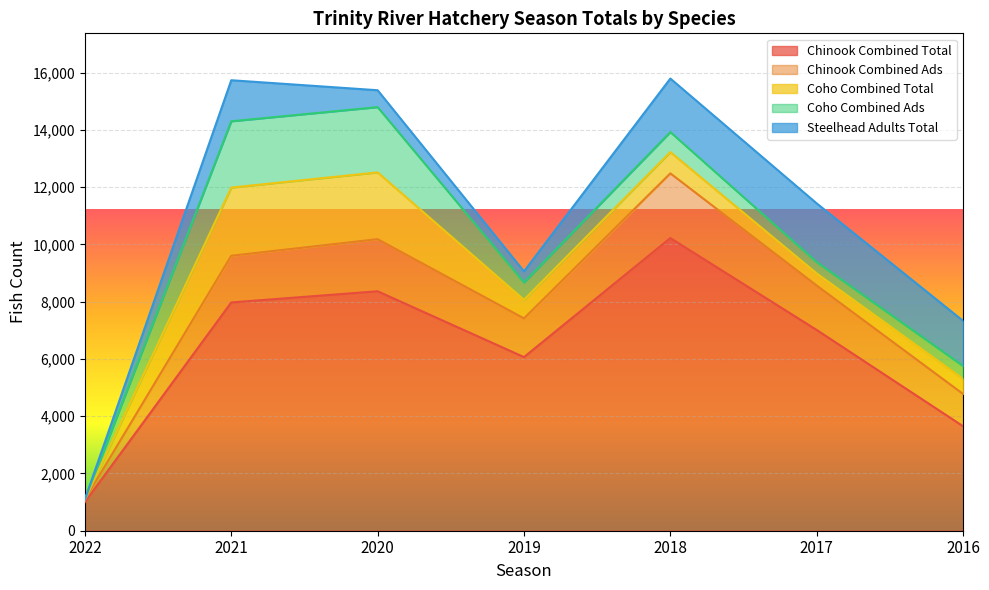

Does the chart display data point markers on the line(s)?

No